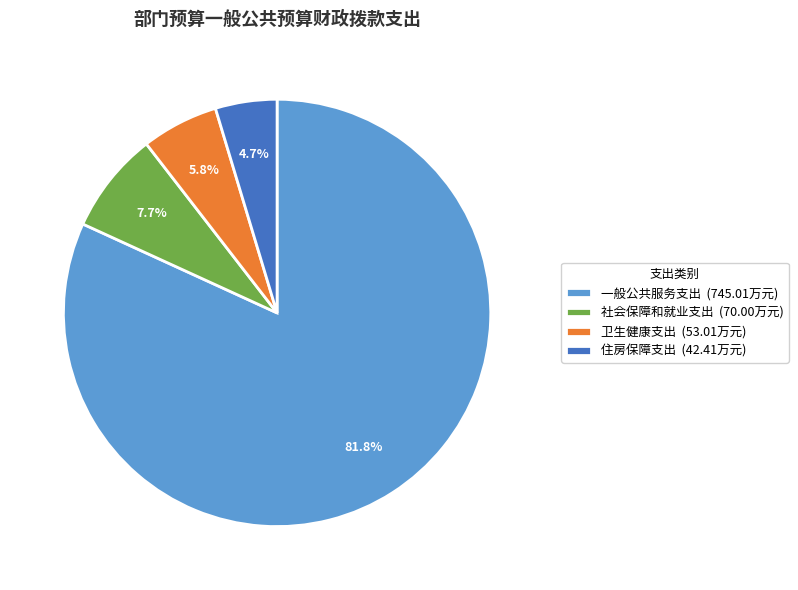

Is 住房保障支出 (42.41万元) the majority of the pie?

No